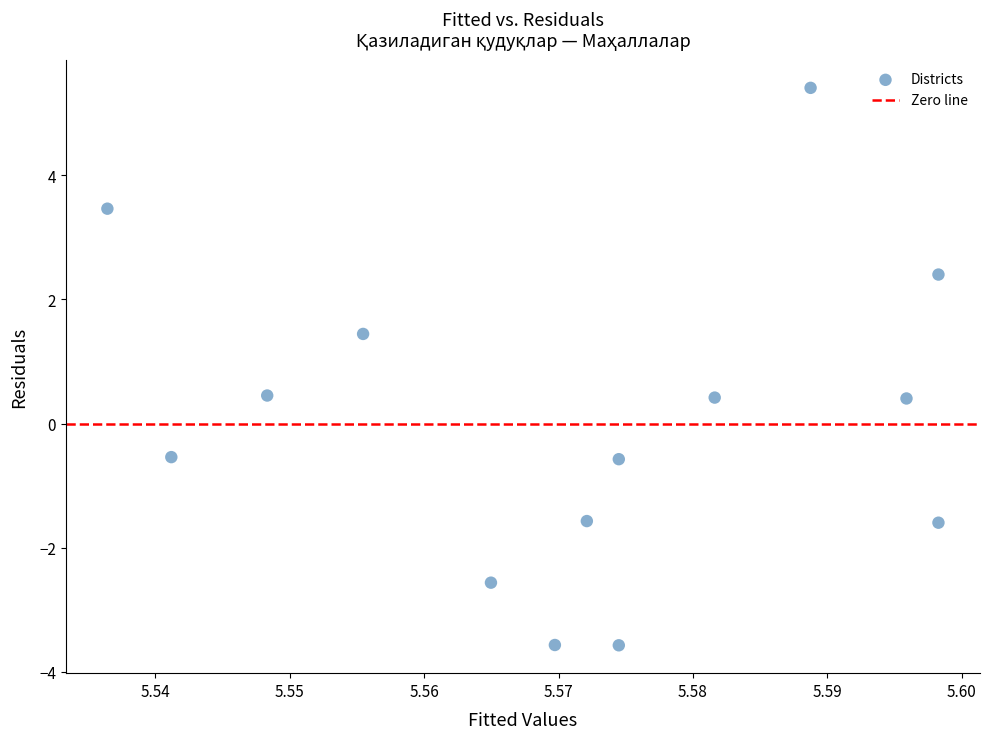

What is the range of Y values (max minus min)?

9.0